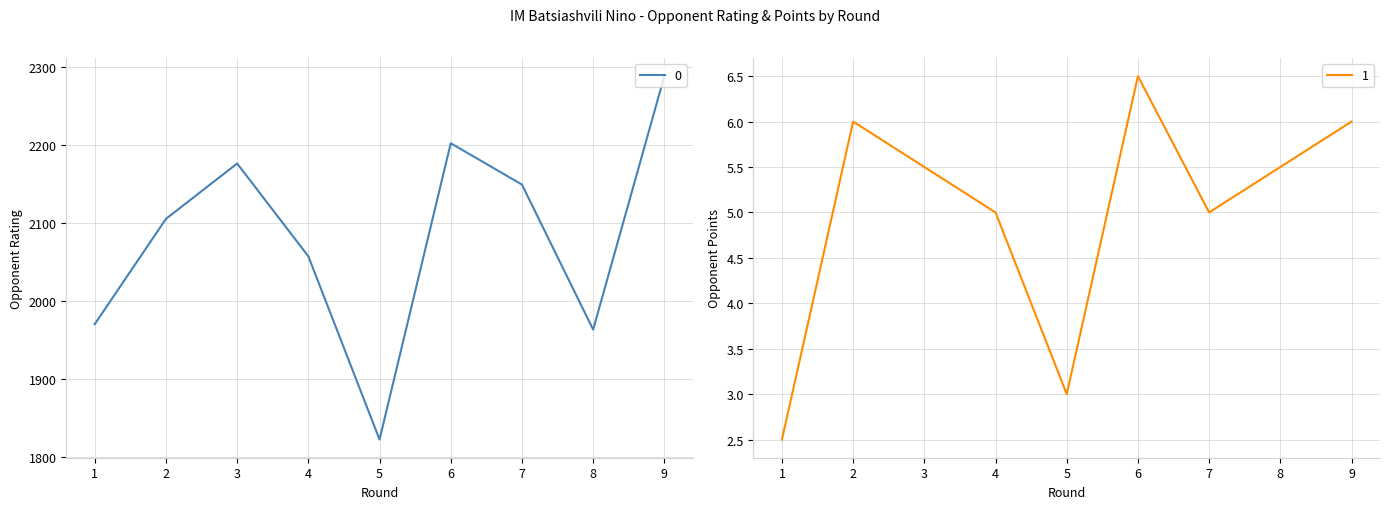

Reading right to left, extract all data points from this chart.

Rating: 2288.0	1963.0	2149.0	2202.0	1822.0	2057.0	2176.0	2105.0	1970.0
Opponent Points: 6.0	5.5	5.0	6.5	3.0	5.0	5.5	6.0	2.5